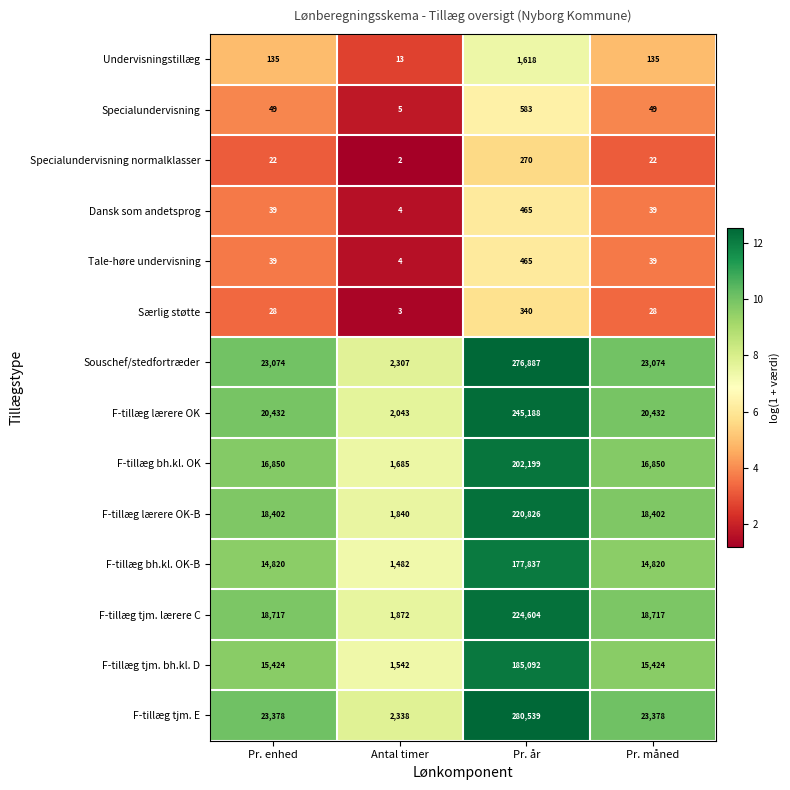

What is the difference between the Souschef/stedfortræder values at Pr. år and Pr. enhed?

253813